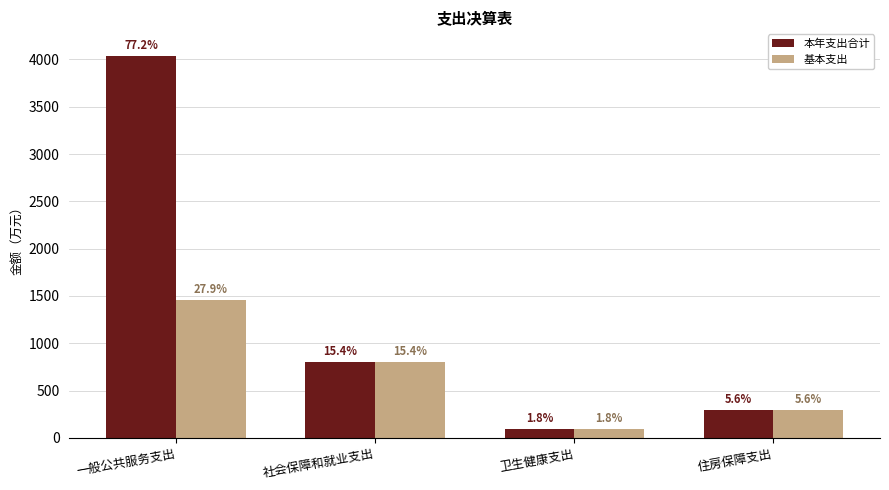

The 基本支出 series shows 805.0 at 社会保障和就业支出. True or false?

True